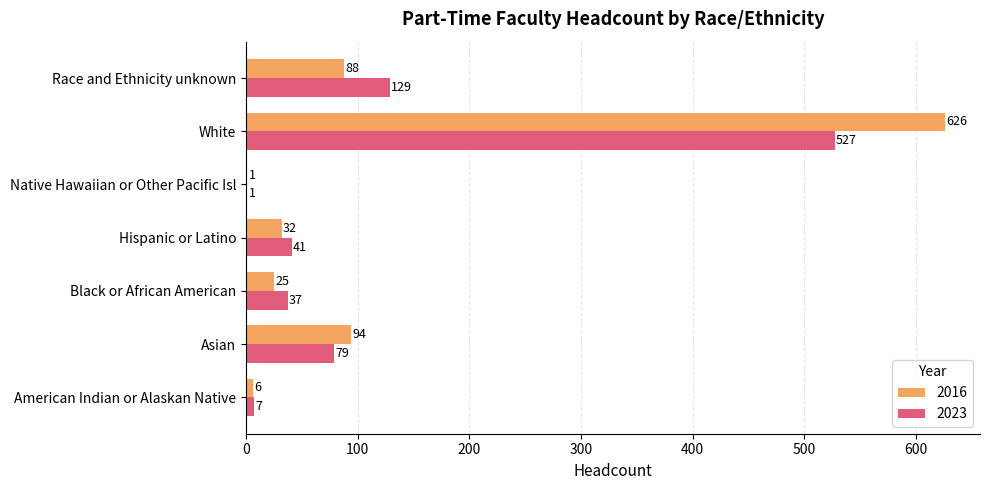

What is the maximum value shown in the chart?

626